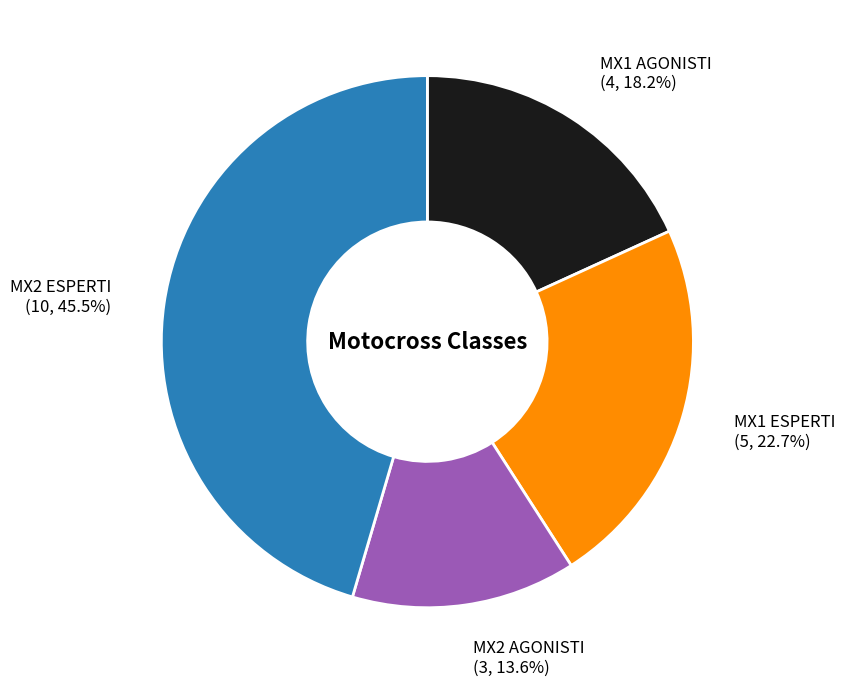

What is the largest slice in the pie chart?

MX2 ESPERTI